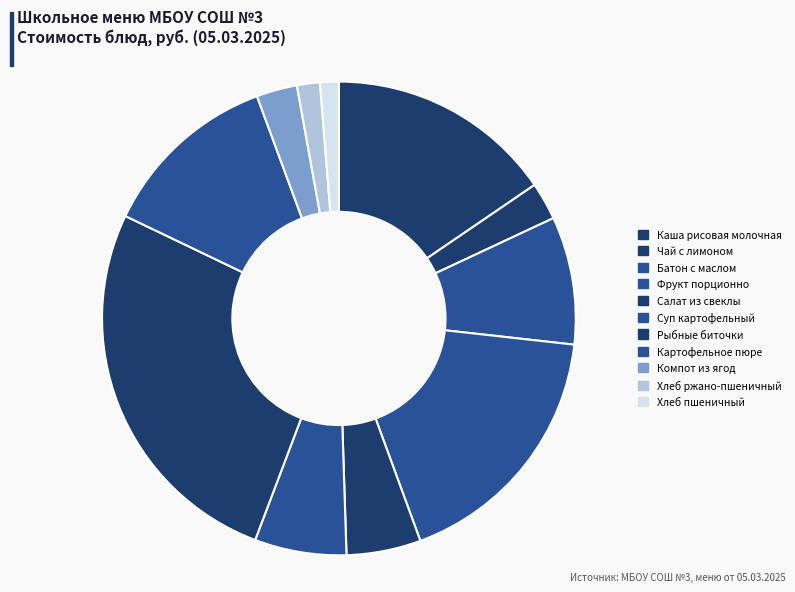

To the nearest percent, what is the difference between the Рыбные биточки and Картофельное пюре slice percentages?

14%